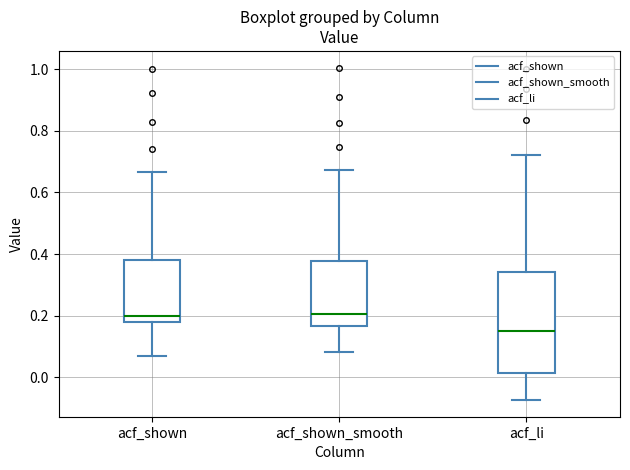

Where is the lower edge of the box for acf_shown_smooth on the y-axis? The values are not printed on the chart, so give them approximately, as read against the axis.

0.16